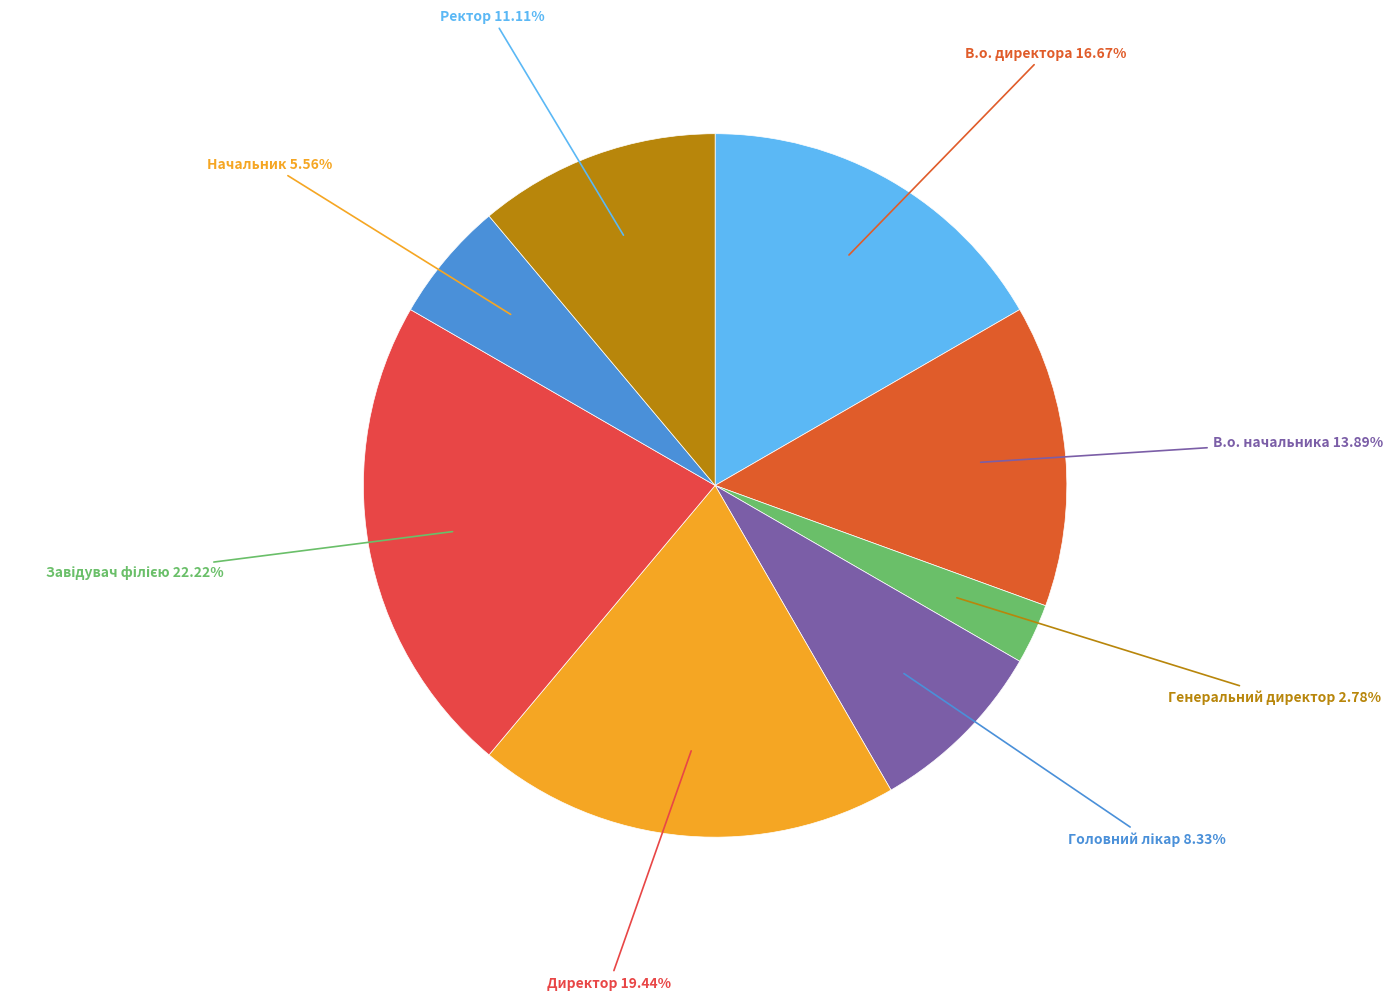

Is it true that Директор is 19% of the pie?

True